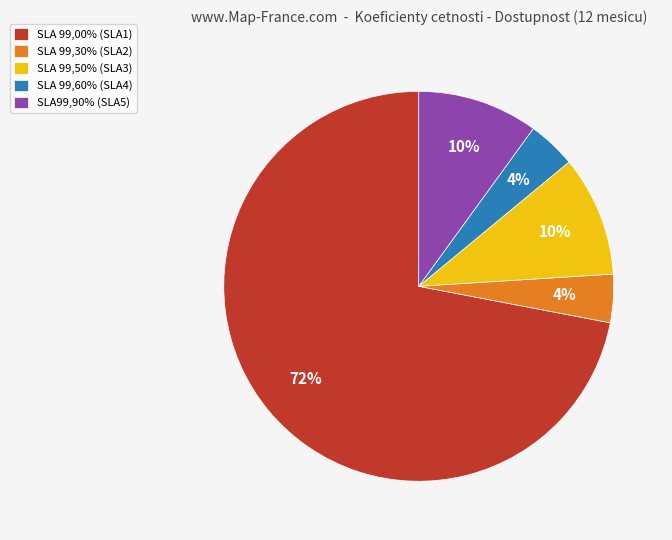

Between SLA 99,00% (SLA1) and SLA99,90% (SLA5), which is larger?

SLA 99,00% (SLA1)